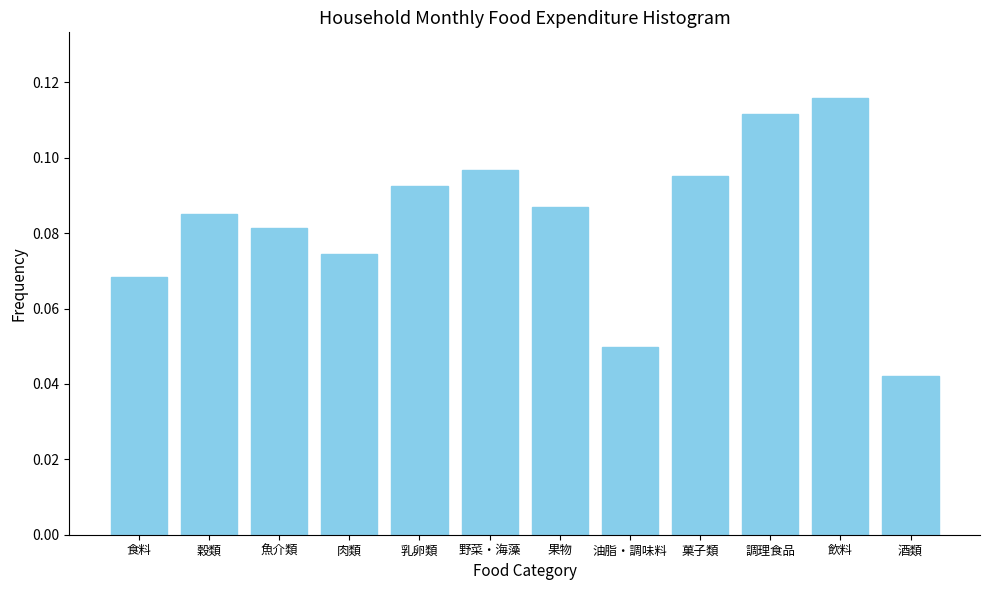

What is the label of the 2nd bar from the left?

穀類